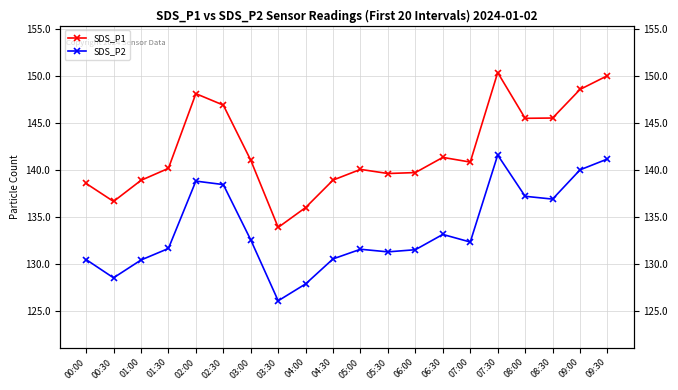

Reading left to right, transcribe all the data shown in this chart.

SDS_P1: 00:00=138.6	00:30=136.7	01:00=138.9	01:30=140.2	02:00=148.2	02:30=146.9	03:00=141.1	03:30=133.9	04:00=136.0	04:30=138.9	05:00=140.1	05:30=139.6	06:00=139.7	06:30=141.3	07:00=140.8	07:30=150.4	08:00=145.5	08:30=145.6	09:00=148.6	09:30=150.1
SDS_P2: 00:00=130.4	00:30=128.5	01:00=130.4	01:30=131.6	02:00=138.8	02:30=138.4	03:00=132.6	03:30=126.0	04:00=127.8	04:30=130.5	05:00=131.6	05:30=131.3	06:00=131.5	06:30=133.1	07:00=132.3	07:30=141.6	08:00=137.2	08:30=136.9	09:00=140.0	09:30=141.2